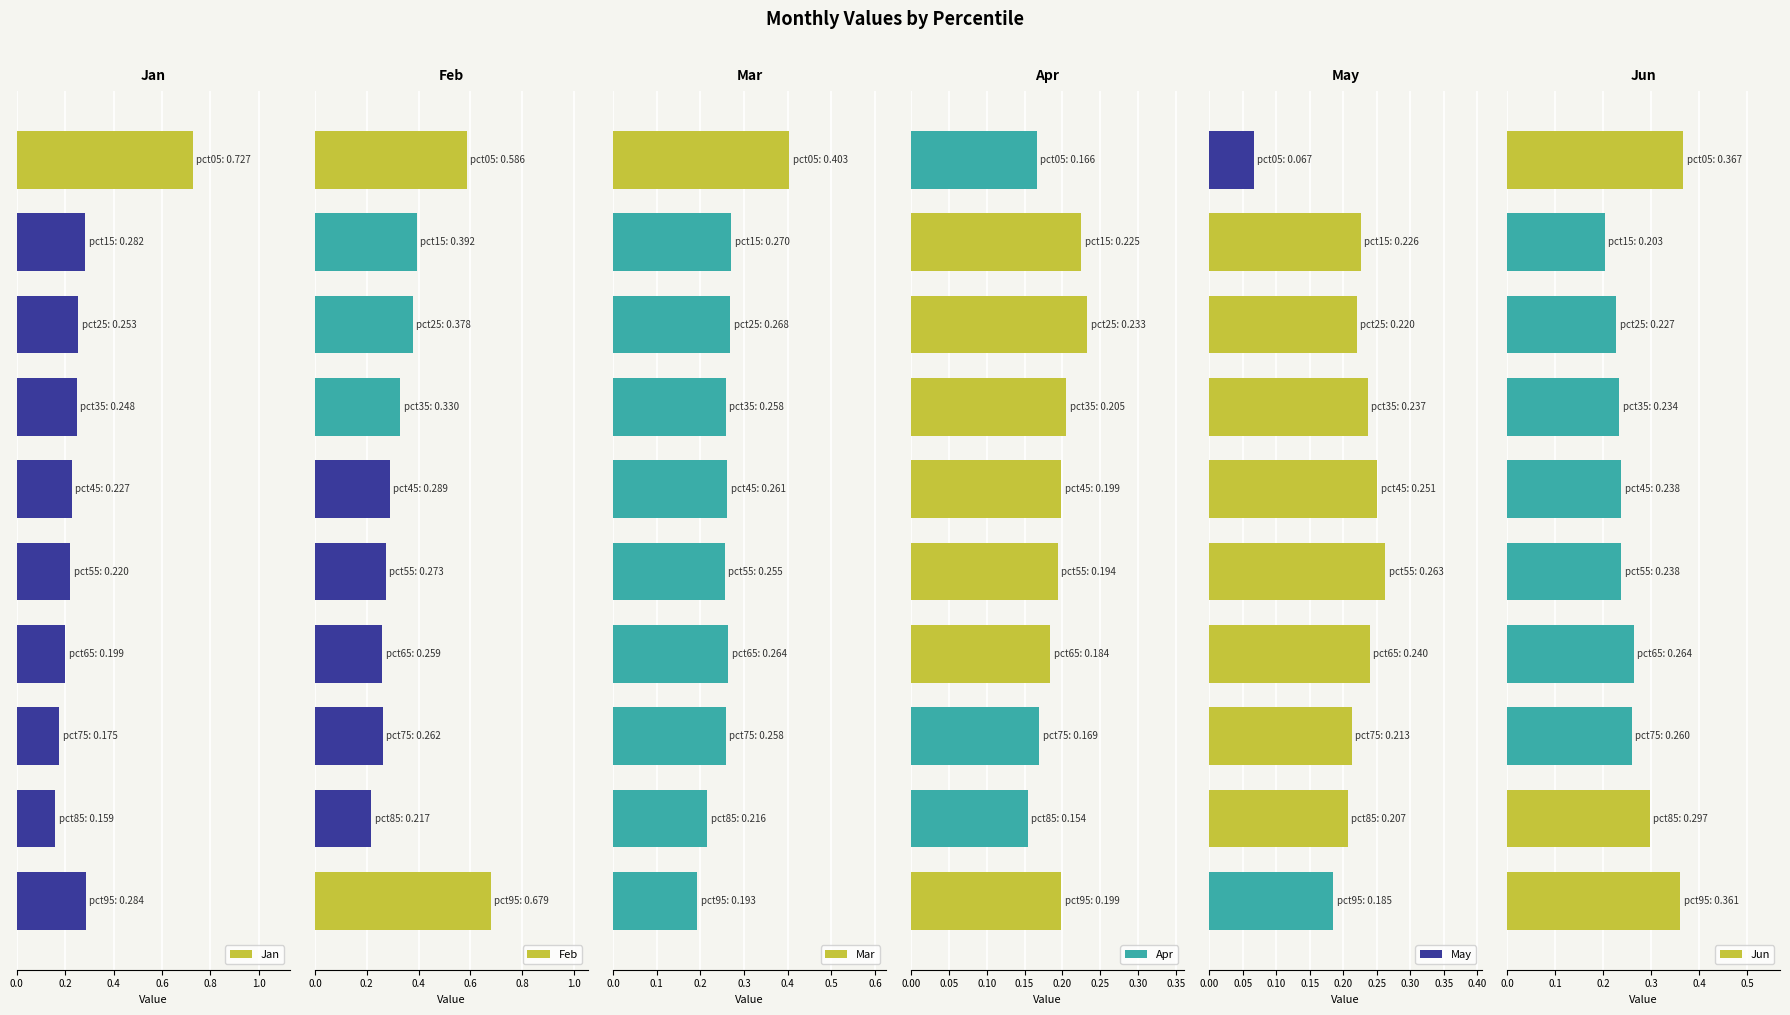

Are the bars horizontal?

Yes